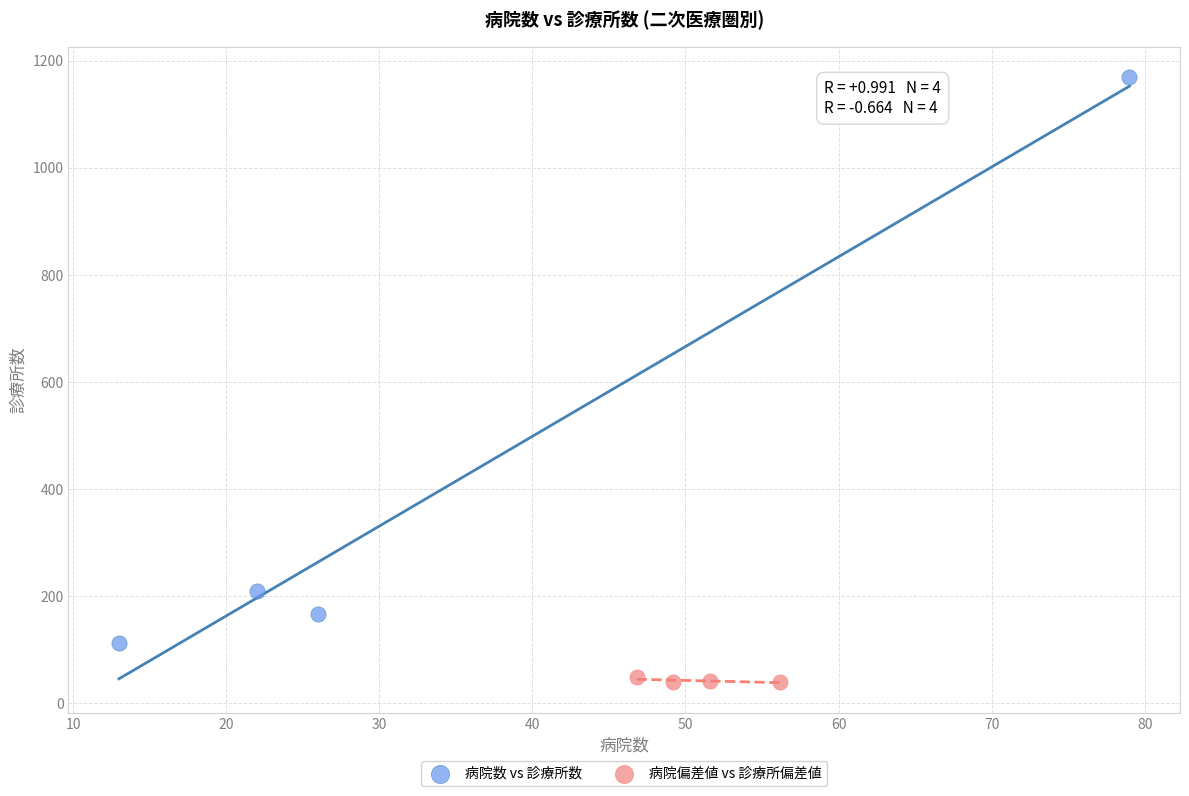

Which series has the largest Y range (max minus min)?

病院数 vs 診療所数